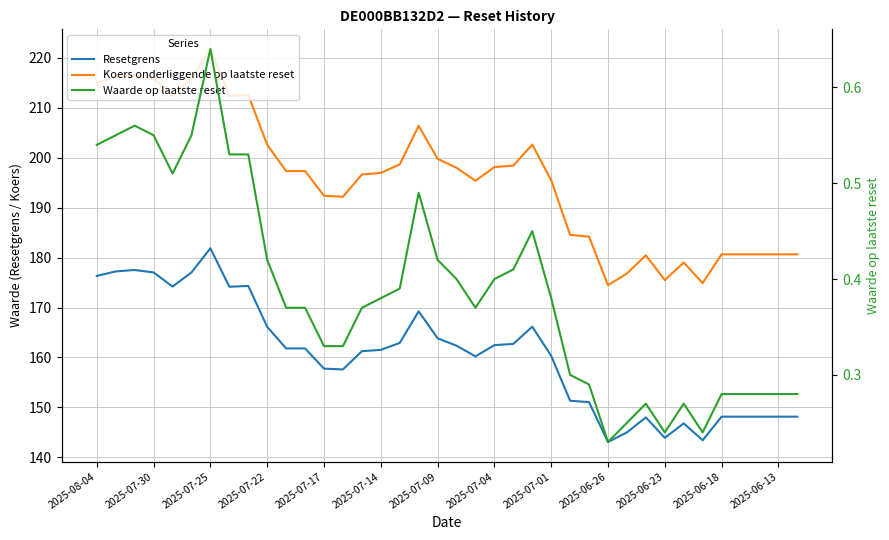

What position from the left is 2025-07-30?

4